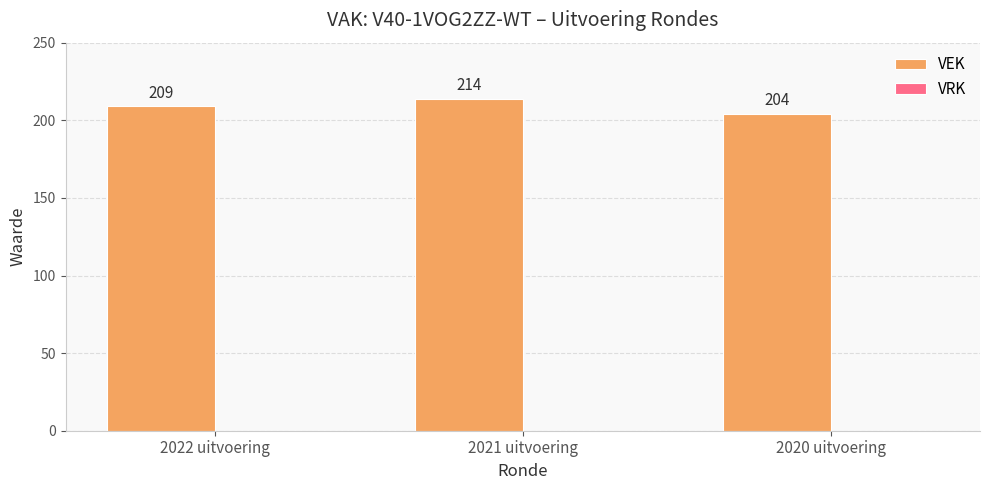

Count the number of categories in the chart.

3